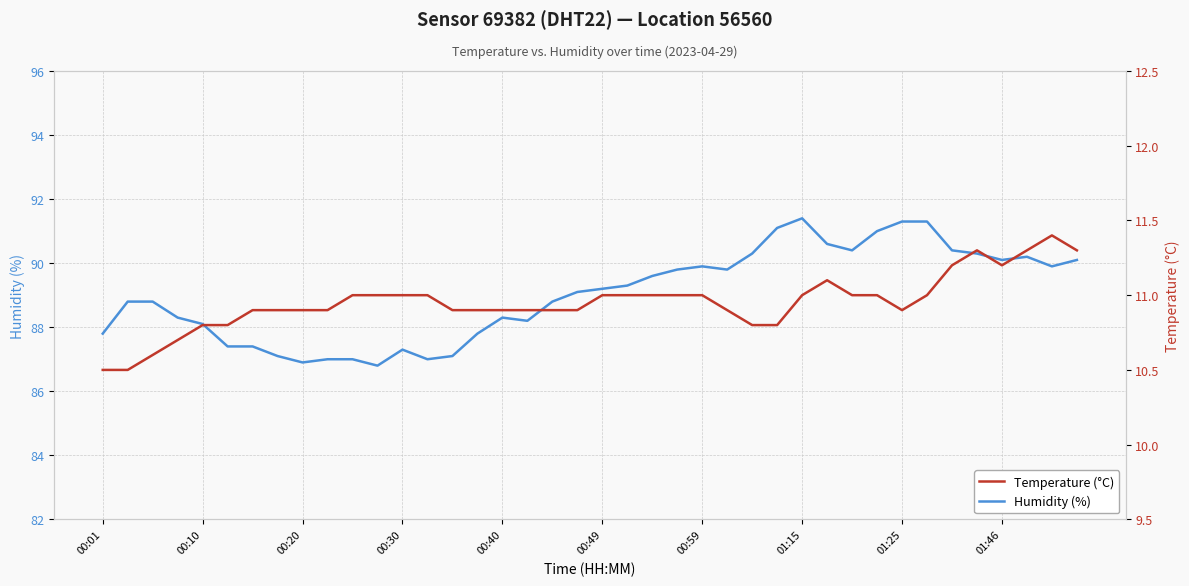

What is the value of the Temperature (°C) point at the 9th from the left?

10.9